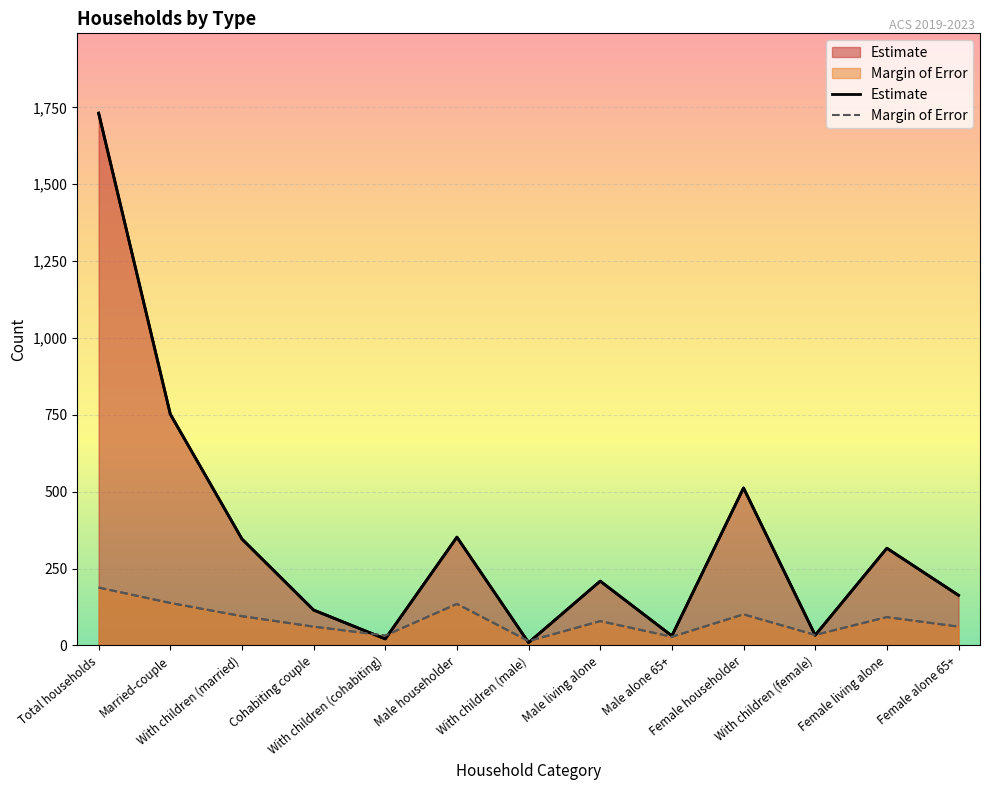

What is the sum of the Estimate values at With children (cohabiting) and With children (male)?

30